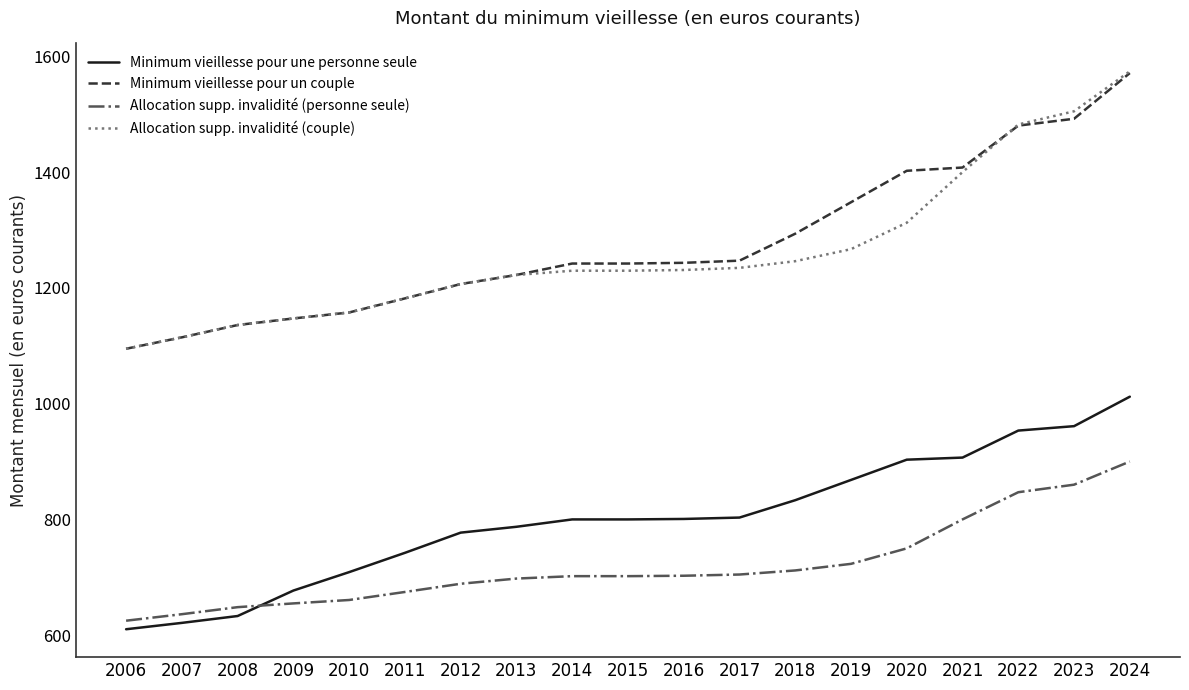

At which label is Minimum vieillesse pour un couple closest to 1332?

2019